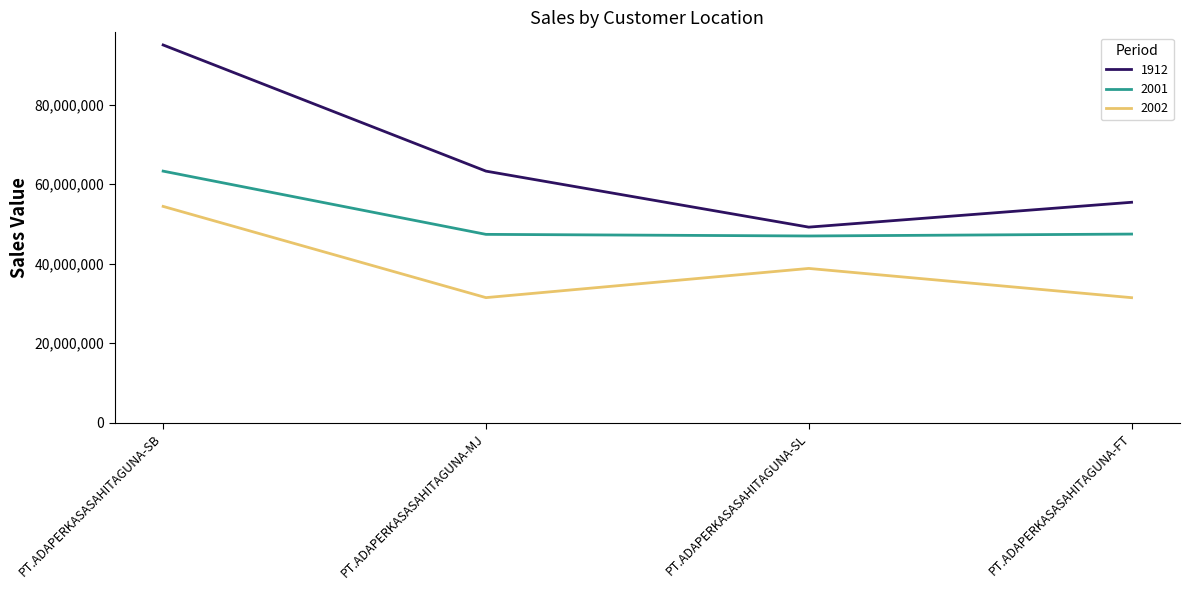

How many series are shown in this chart?

3